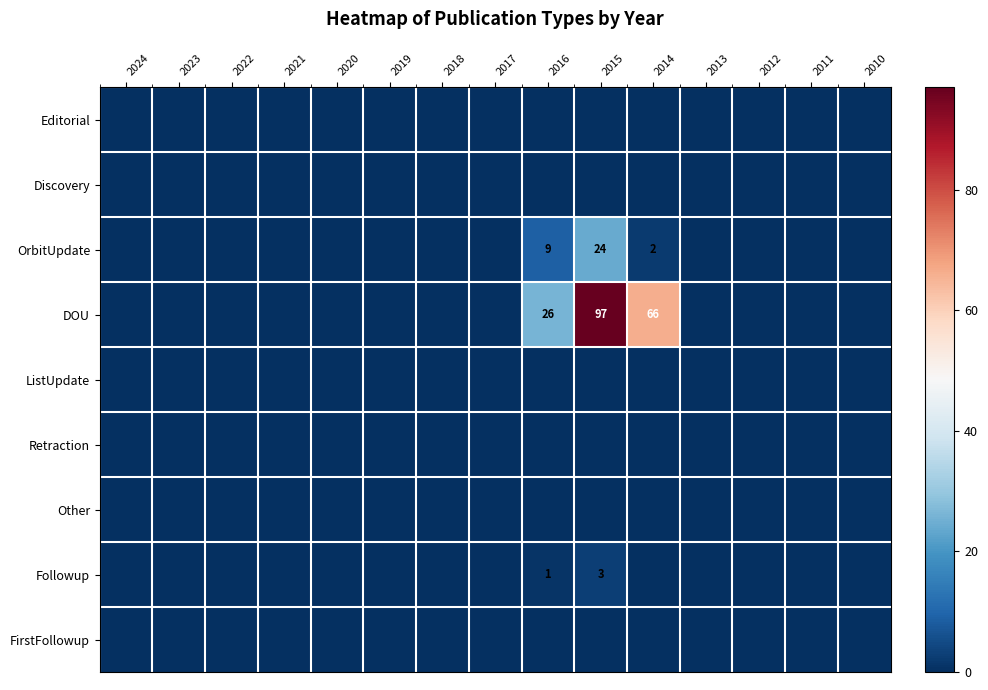

Between 2023 and 2017, which is larger?

2023